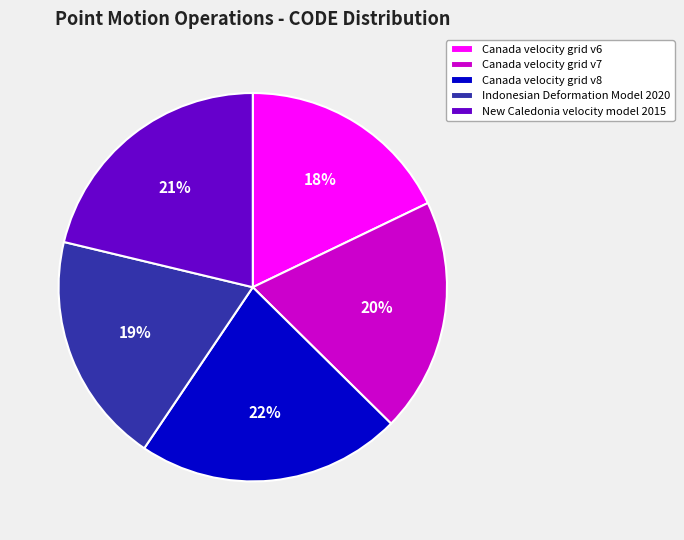

What percentage is the New Caledonia velocity model 2015 slice, to the nearest percent?

21%